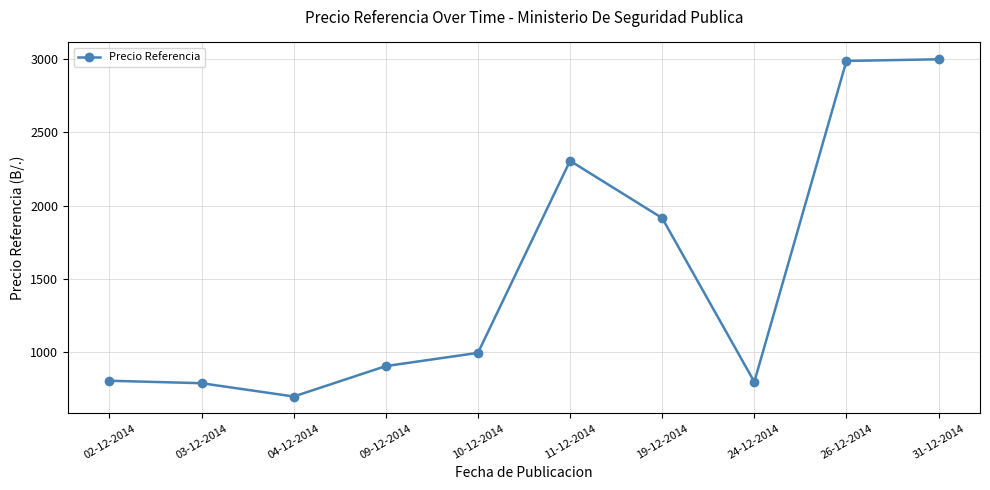

How many lines are shown in the chart?

1